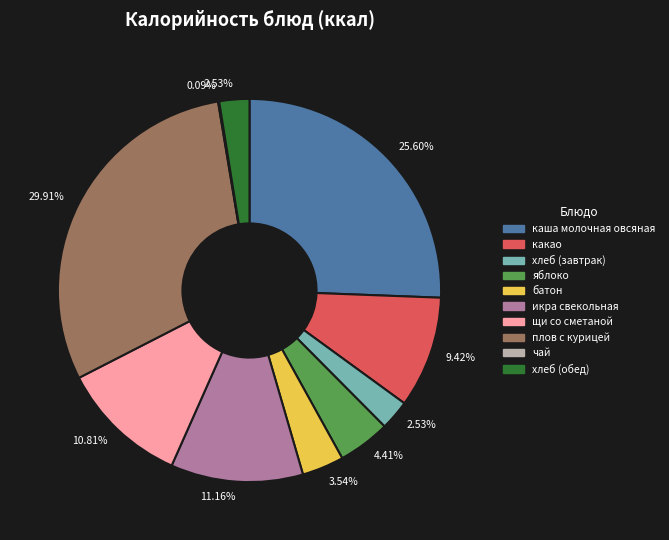

What portion of the pie excludes каша молочная овсяная?

74.4%